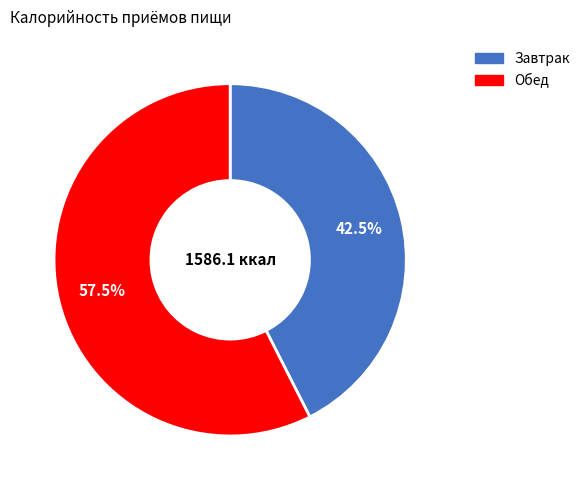

Which category accounts for the majority?

Обед